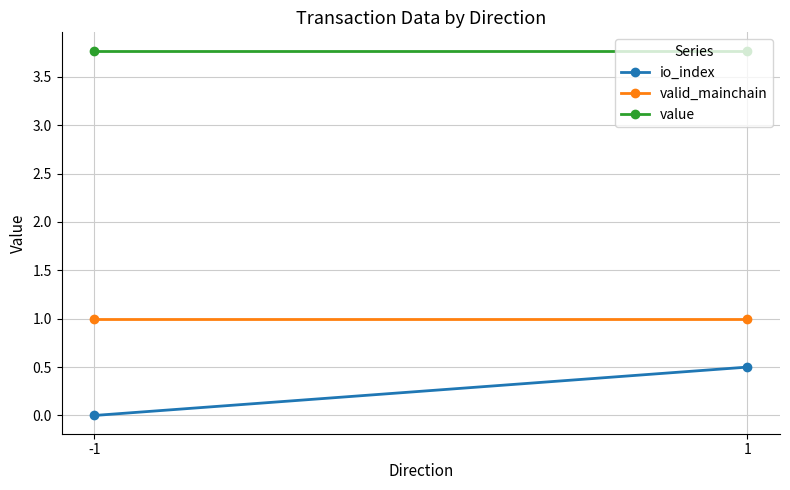

Between -1 and 1, which series saw the biggest shift?

io_index